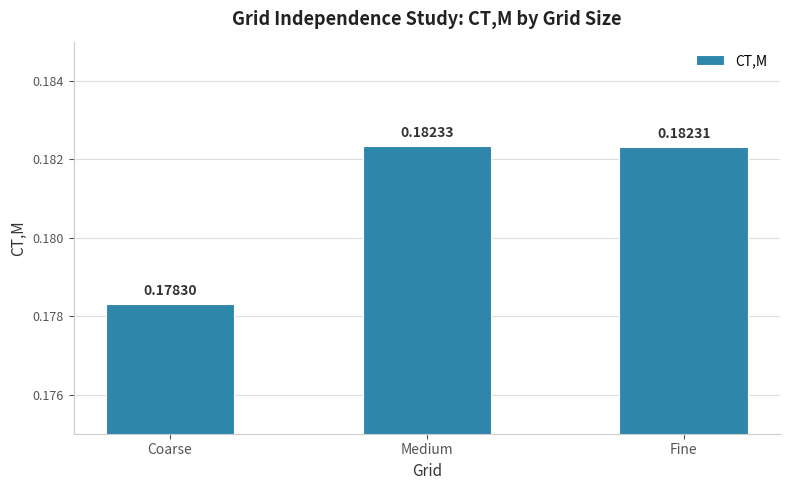

Rank the categories by value from lowest to highest.

Coarse, Fine, Medium